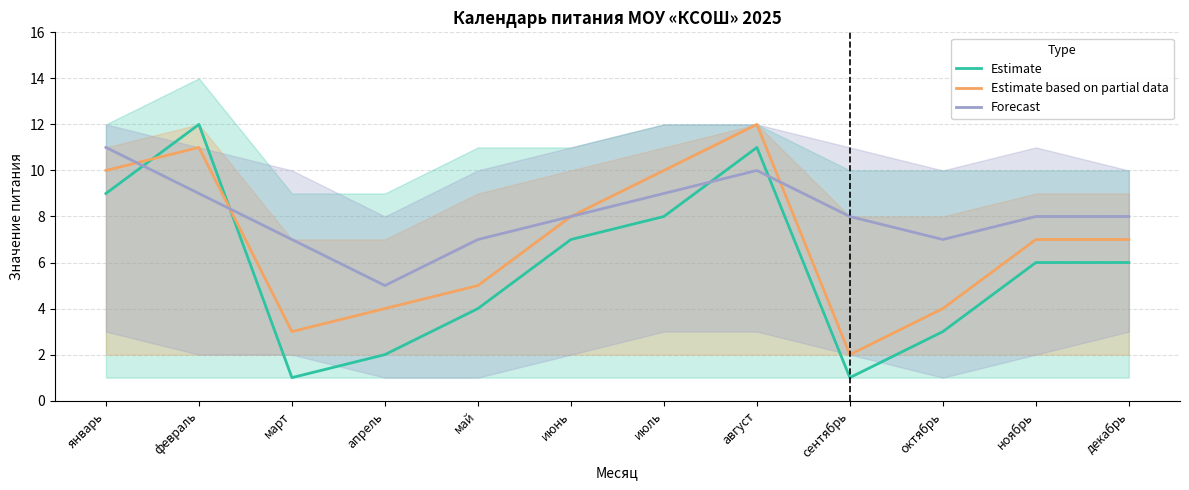

What is the approximate value of Forecast at август?

10